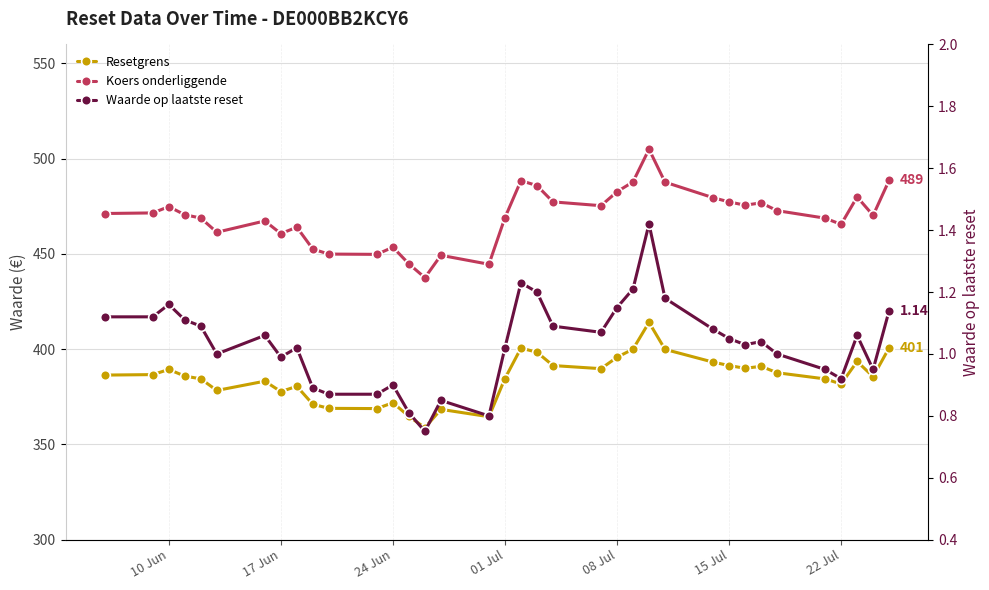

What is the maximum value shown in the chart?

505.0